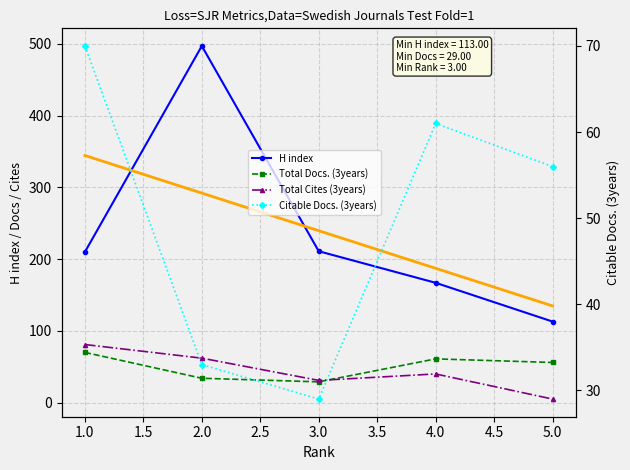

What is the total value across all series at 5?

230